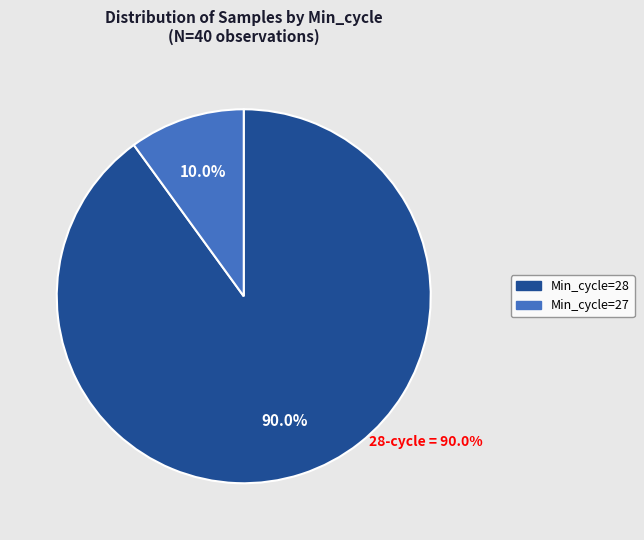

Is there a majority slice in this chart?

Yes